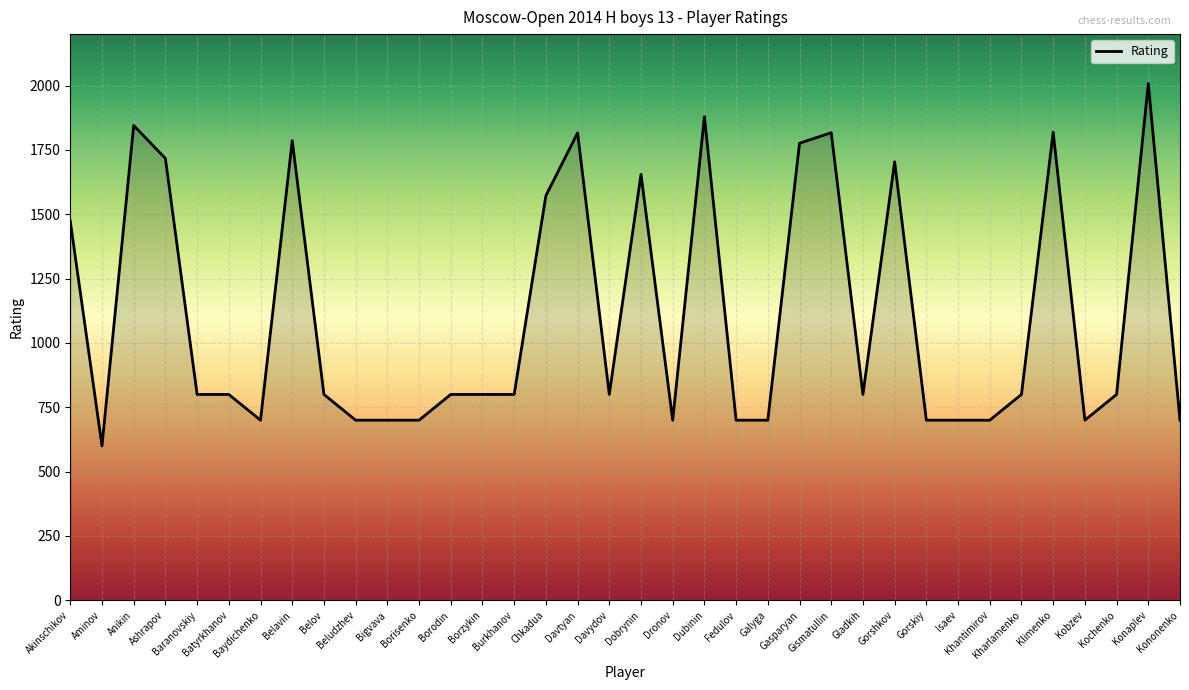

What is the difference between the second highest and minimum values?

1279